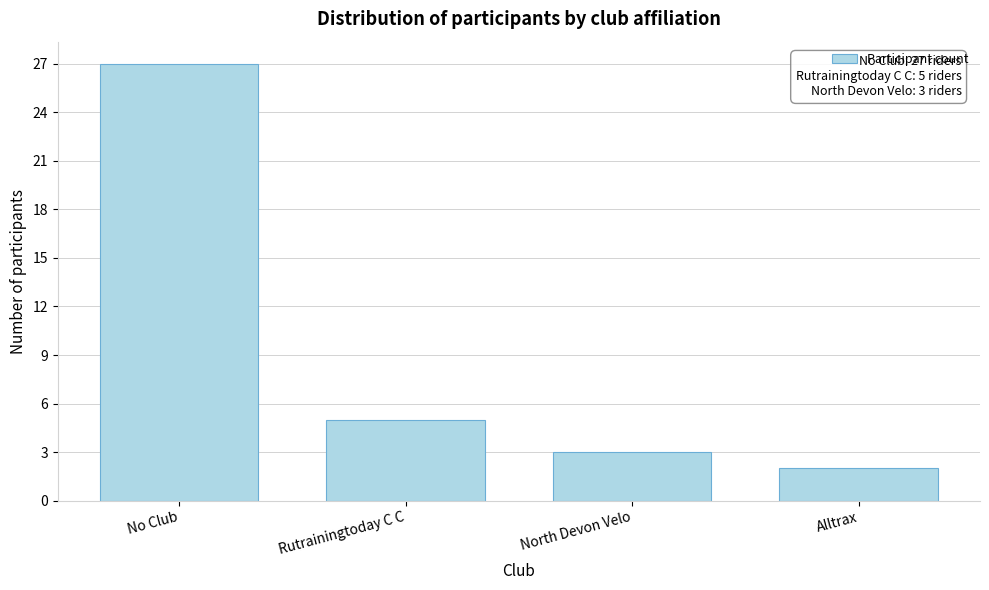

Reading right to left, what are all the values shown in this chart?

2	3	5	27